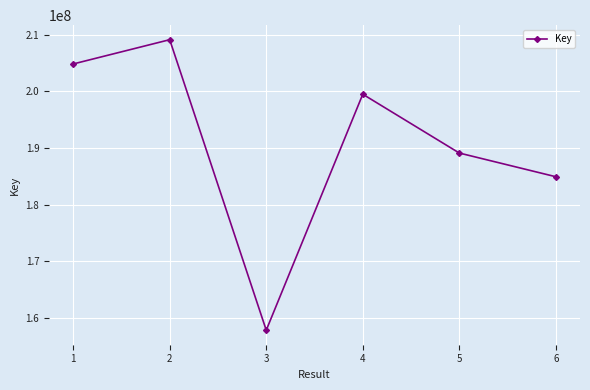

How many lines are shown in the chart?

1